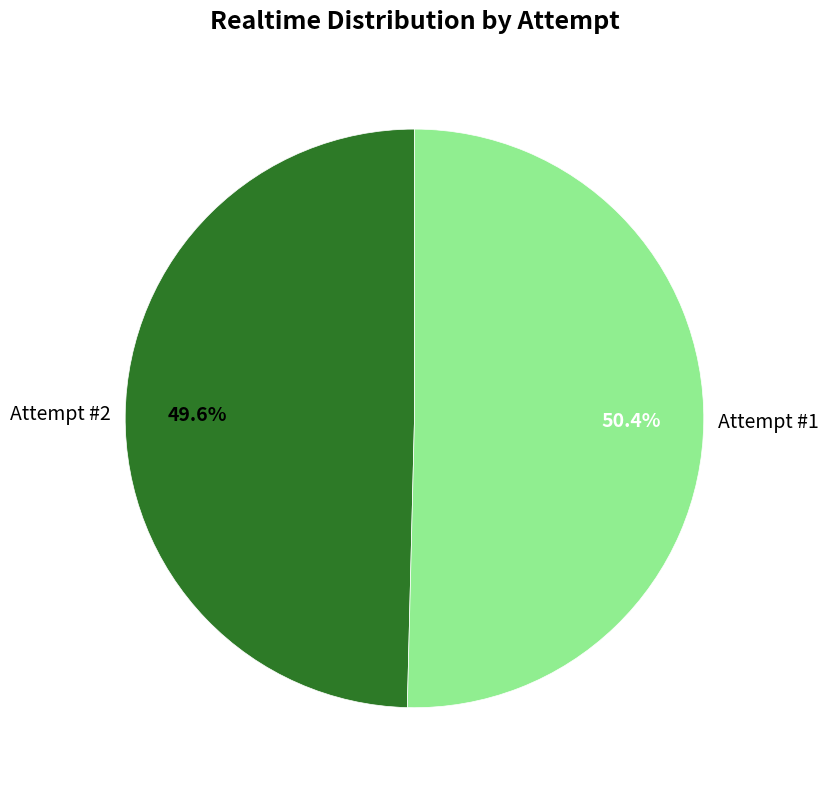

Is there any slice that represents more than half of the pie?

Yes